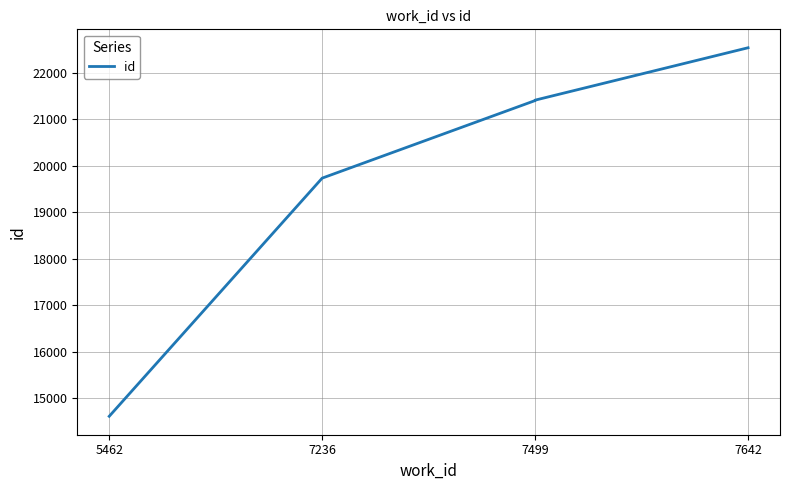

The chart shows a value of 21402 at 7499. True or false?

True